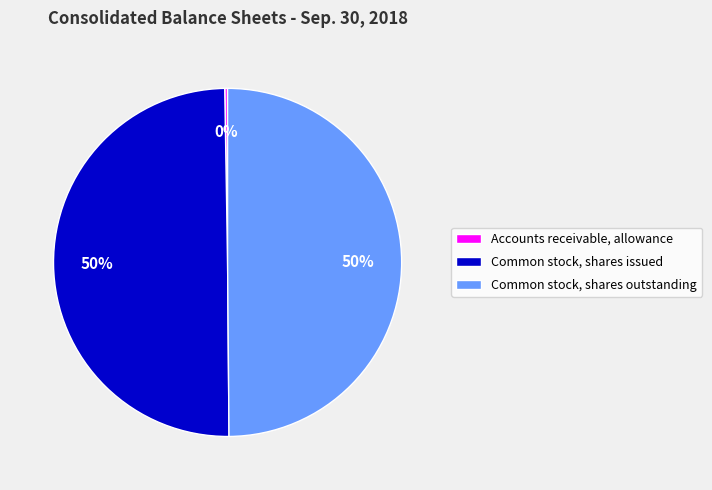

To the nearest percent, what is the average slice percentage?

33%